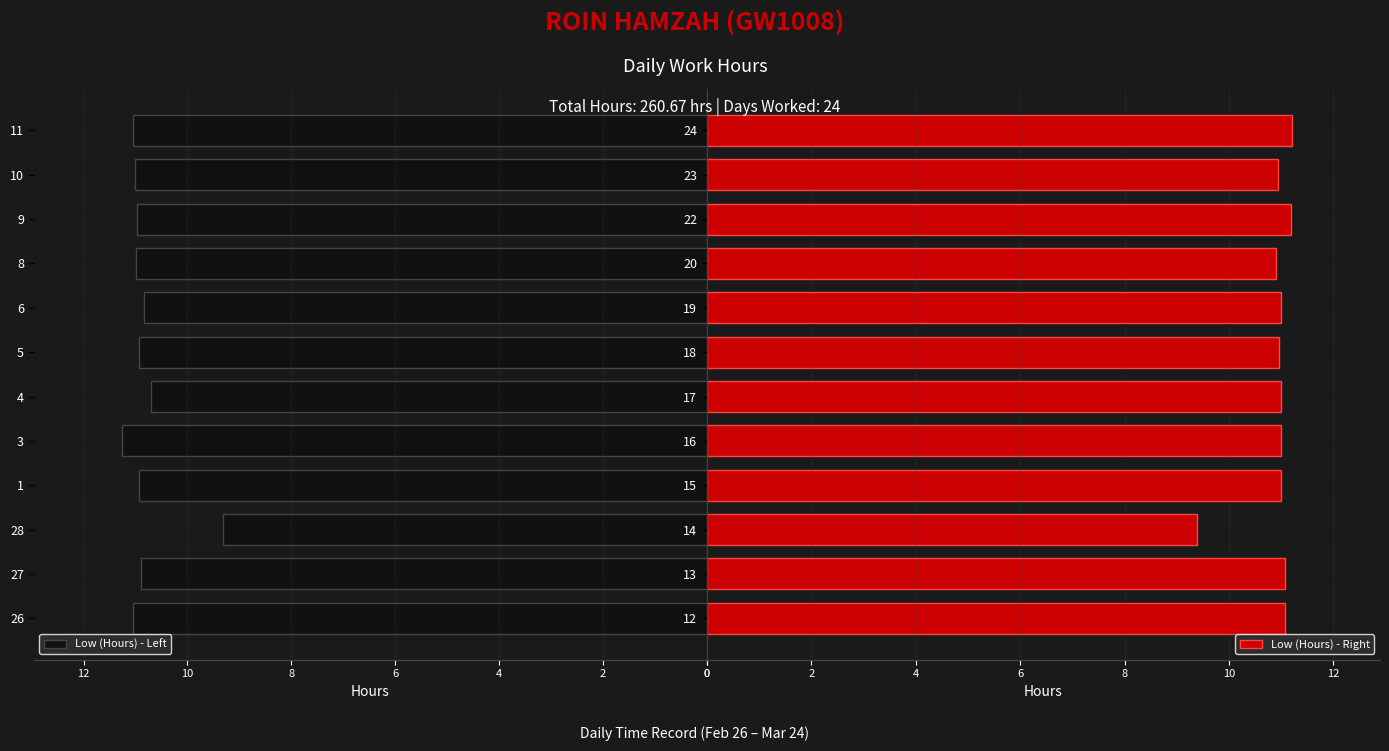

Which series has the largest total across all categories?

Low (Hours) - Right